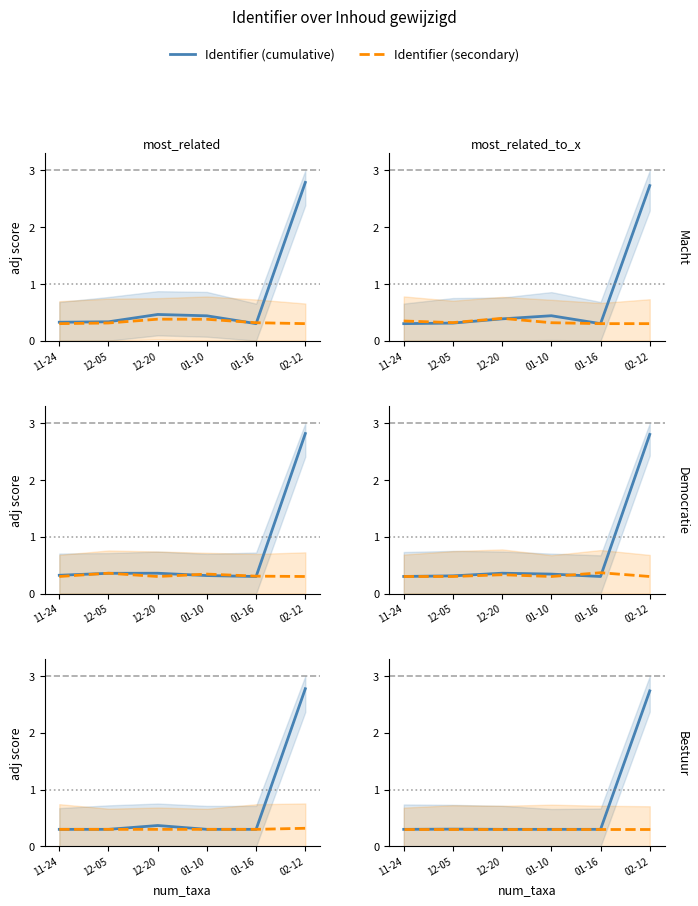

Is the value of Identifier (cumulative) at 02-12 greater than the value of Identifier (secondary) at 11-24?

Yes